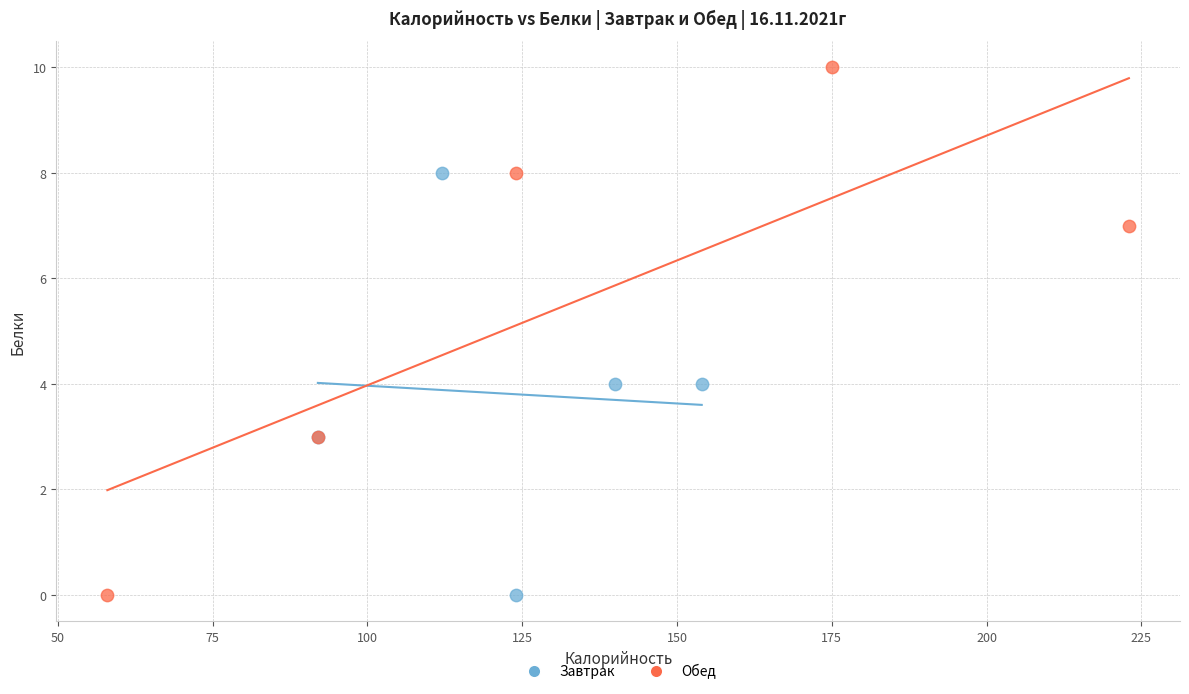

Which series has the widest spread of Y values?

Обед